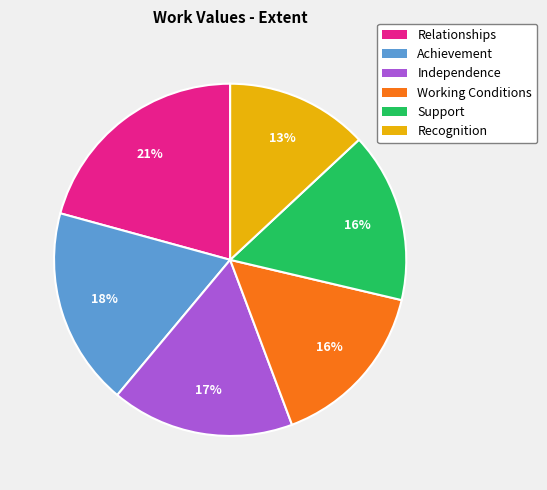

What is the ratio of the value at Recognition to the value at Working Conditions?

0.8